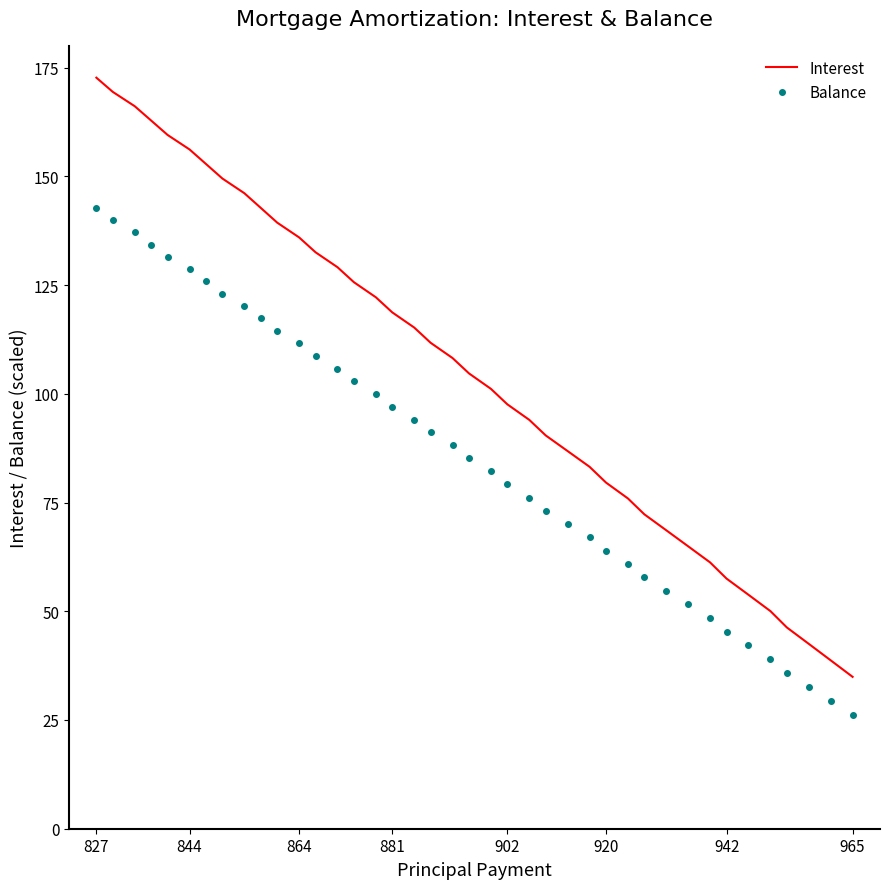

Rank the series by their average value, from lowest to highest.

Balance, Interest